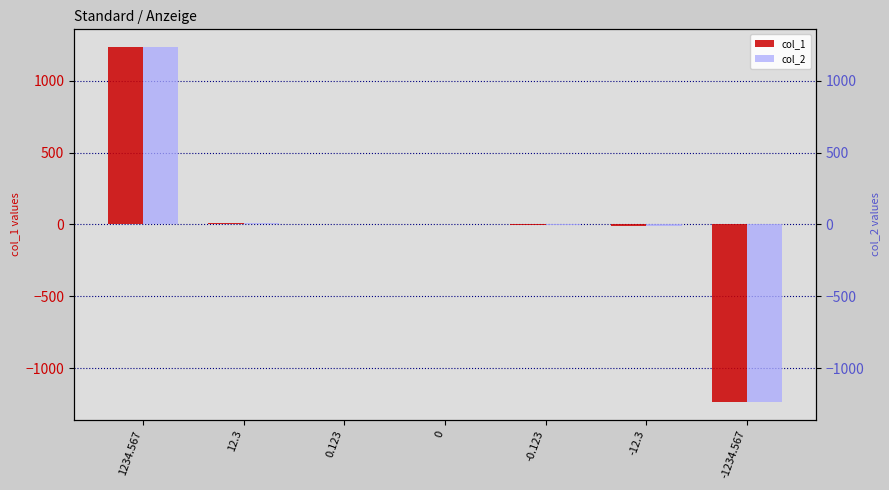

What is the smallest value displayed?

-1234.6